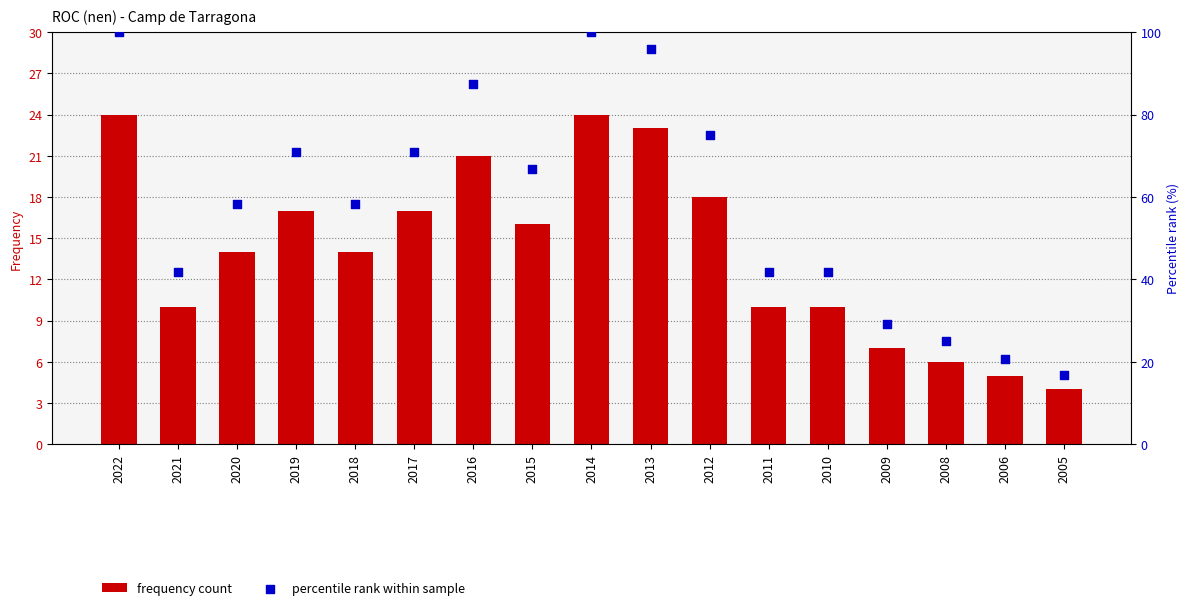

What is the total value across all series at 2014?

124.0